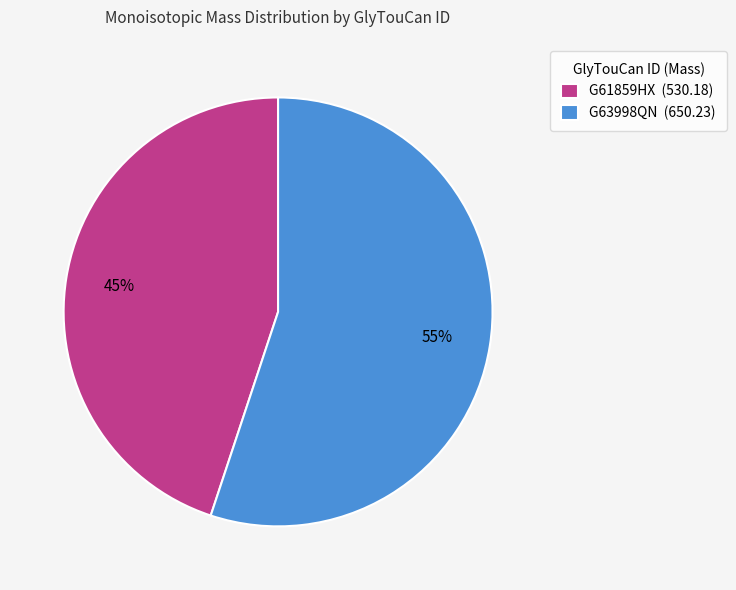

Is G63998QN the majority of the pie?

Yes